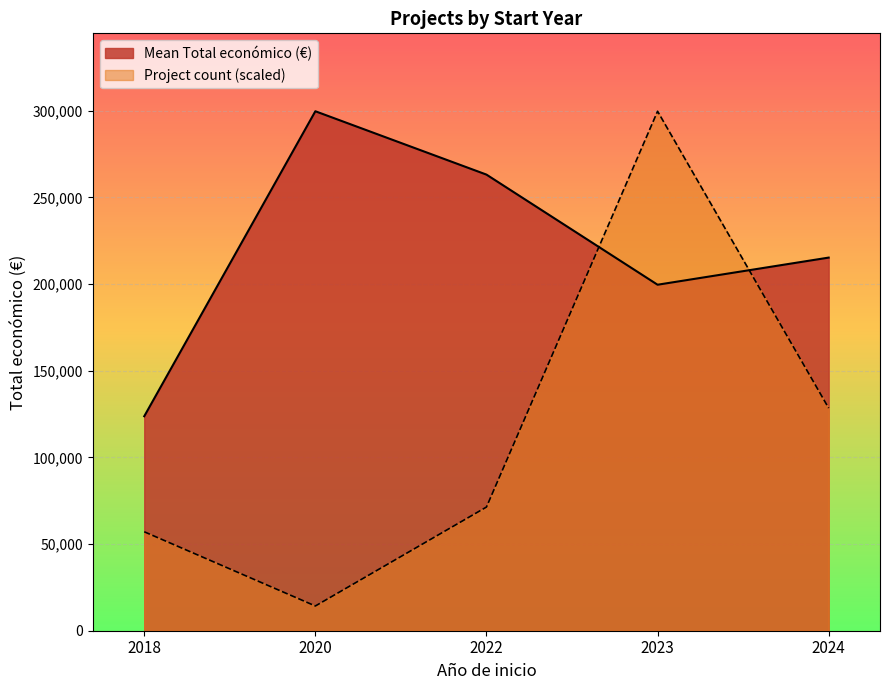

What are all the series names shown in the legend?

Mean Total económico (€), Project count (scaled)